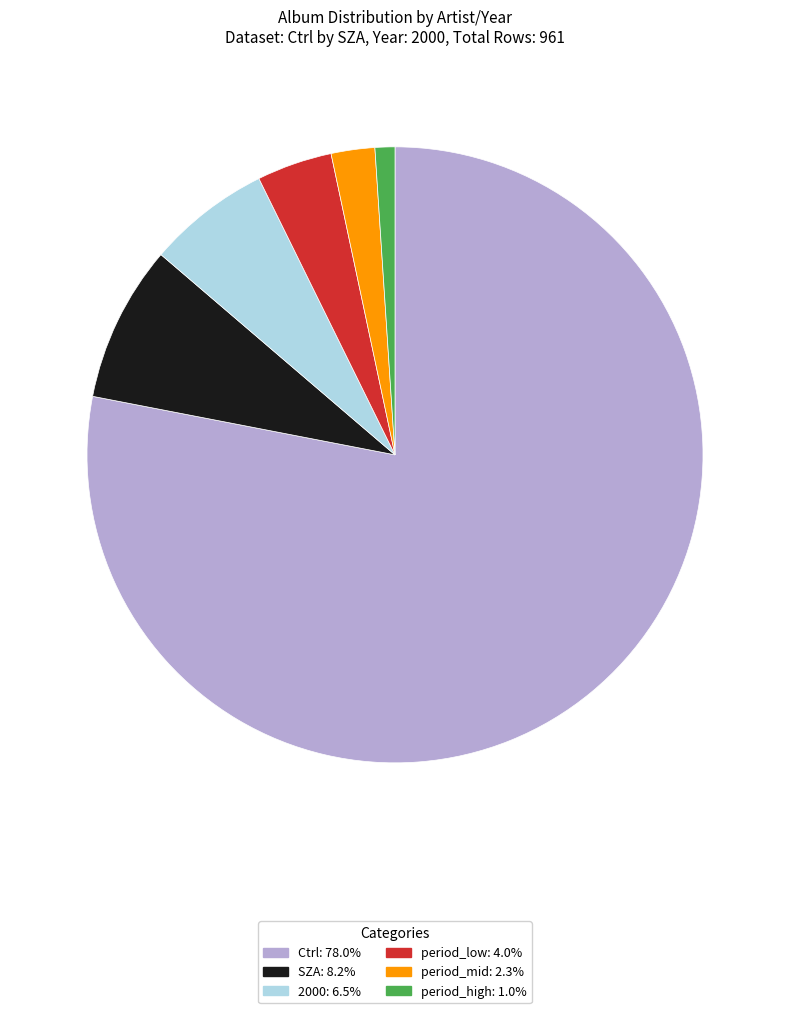

Is there any slice that represents more than half of the pie?

Yes